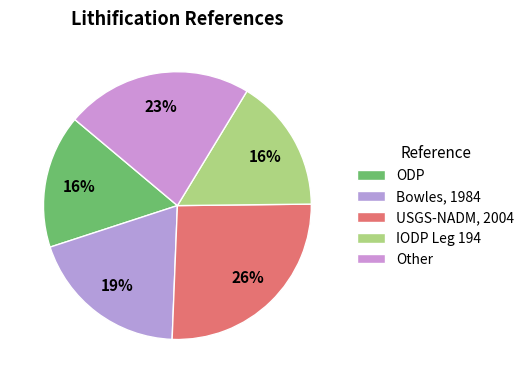

What percentage is the IODP Leg 194 slice, to the nearest percent?

16%